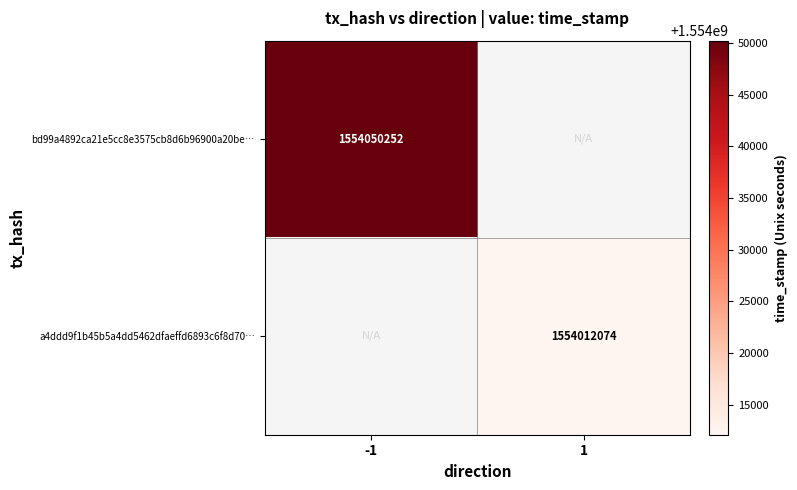

True or false: a4ddd9f1b45b5a4dd5462dfaeffd6893c6f8d70… has a value of 516945955 at 1.

False